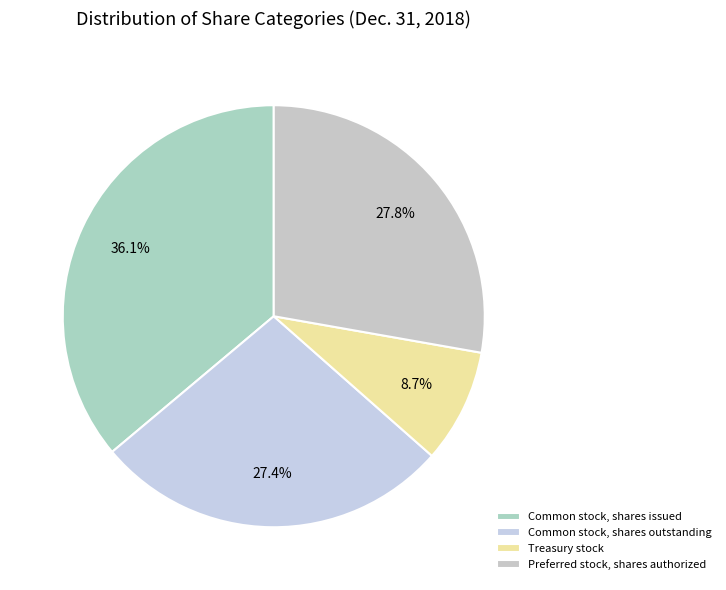

Which category has the smallest portion of the pie?

Treasury stock